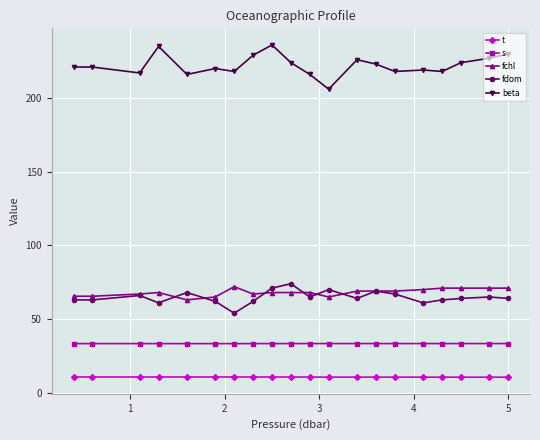

True or false: t and s cross at least once.

False